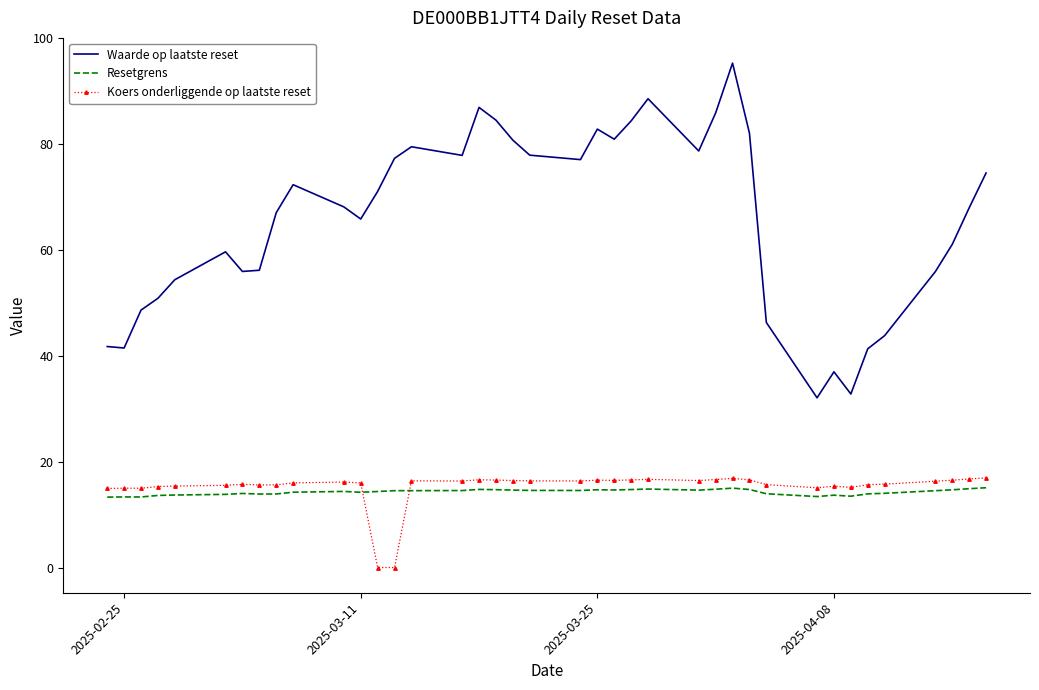

What is the average value of the Koers onderliggende op laatste reset series?

15.2